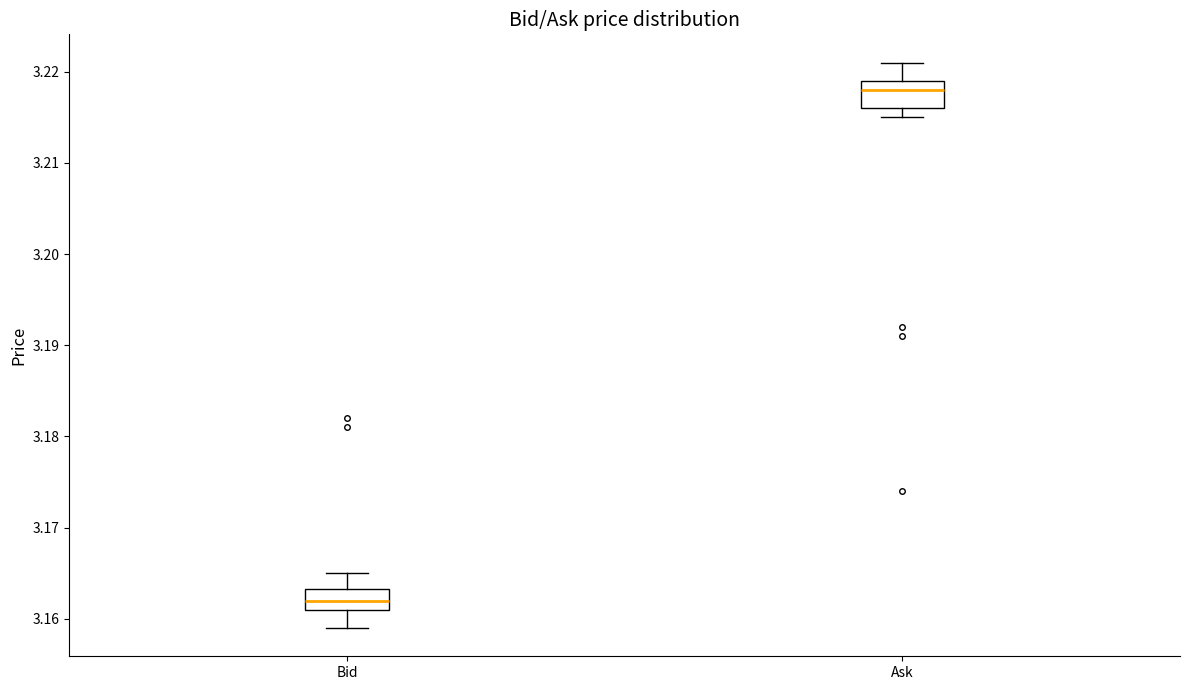

Where is the lower edge of the box for Bid on the y-axis? The values are not printed on the chart, so give them approximately, as read against the axis.

3.161